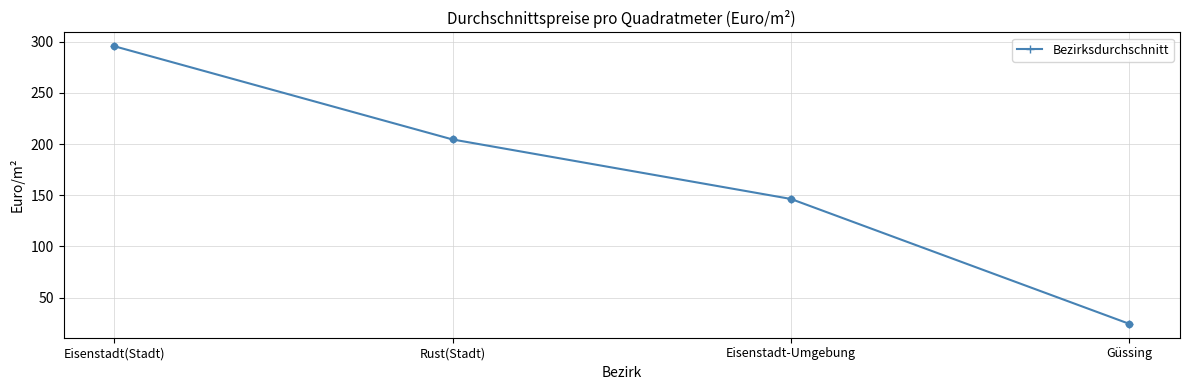

What is the change in value from Rust(Stadt) to Eisenstadt-Umgebung?

-58.1